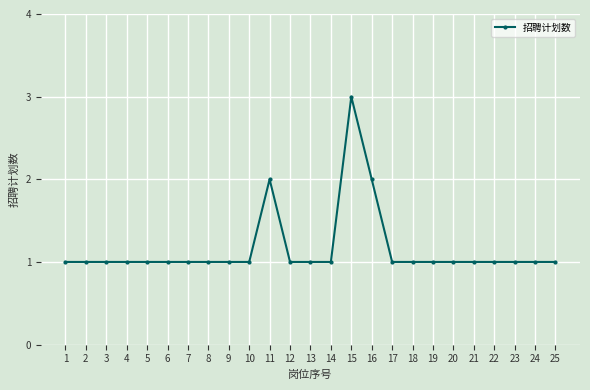

What is the value of the 10th point from the left?

1